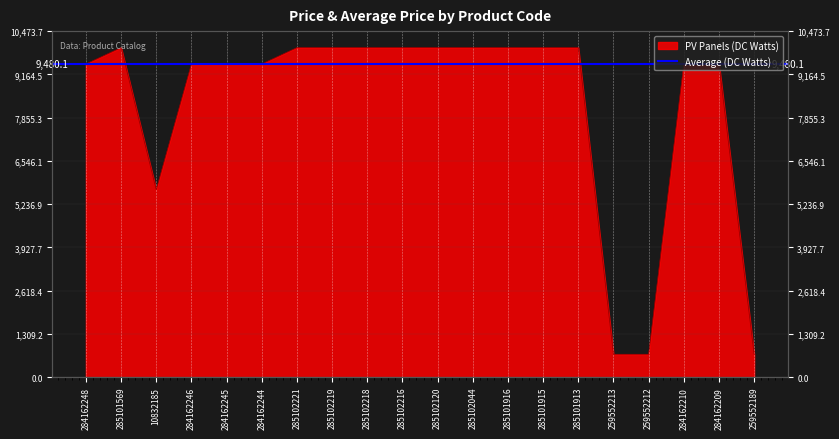

Rank the categories by value from highest to lowest.

285101569, 285102221, 285102219, 285102218, 285102216, 285102120, 285102044, 285101916, 285101915, 285101913, 284162248, 284162246, 284162245, 284162244, 284162210, 284162209, 10832185, 259552213, 259552212, 259552189